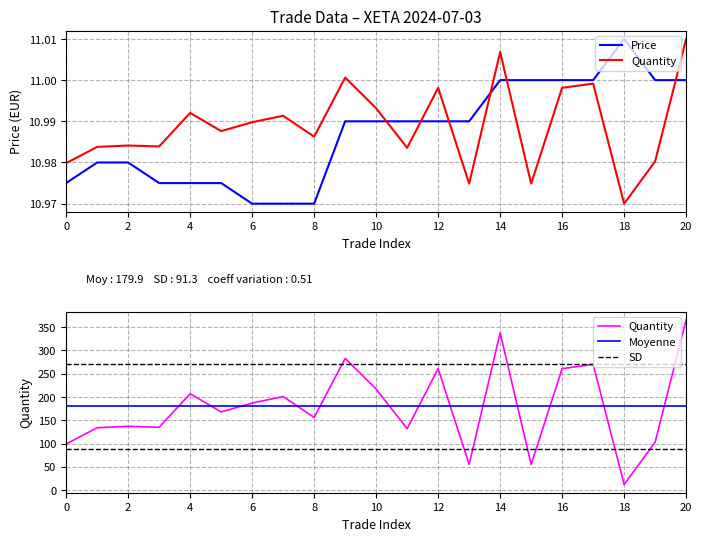

What is the maximum value for quantity?

366.0